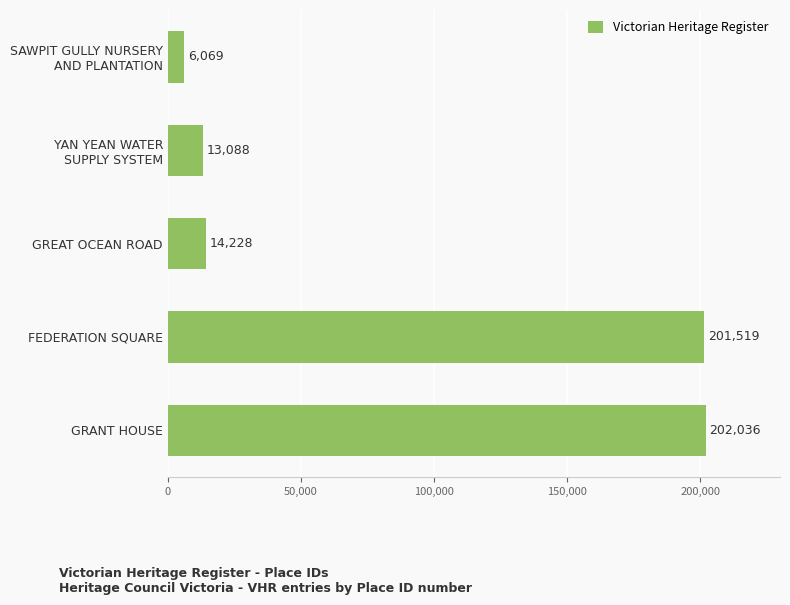

Are the bars grouped side by side (vs. stacked)?

No